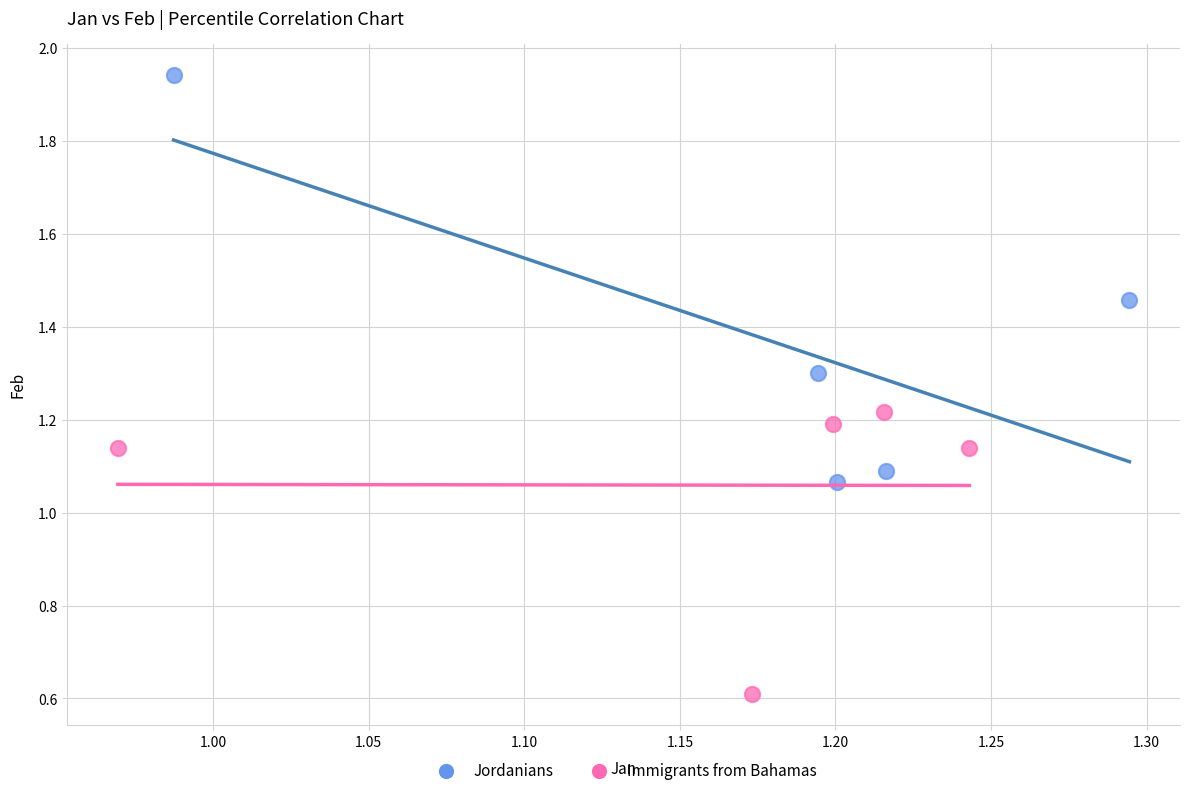

Which series contains the lowest Y value?

Immigrants from Bahamas